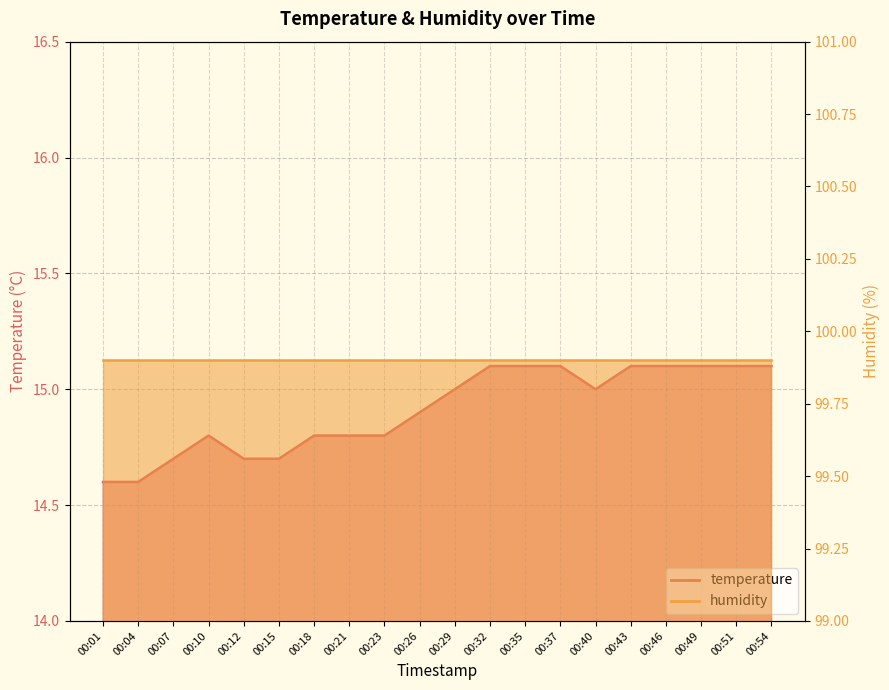

How many values are below 15?

10